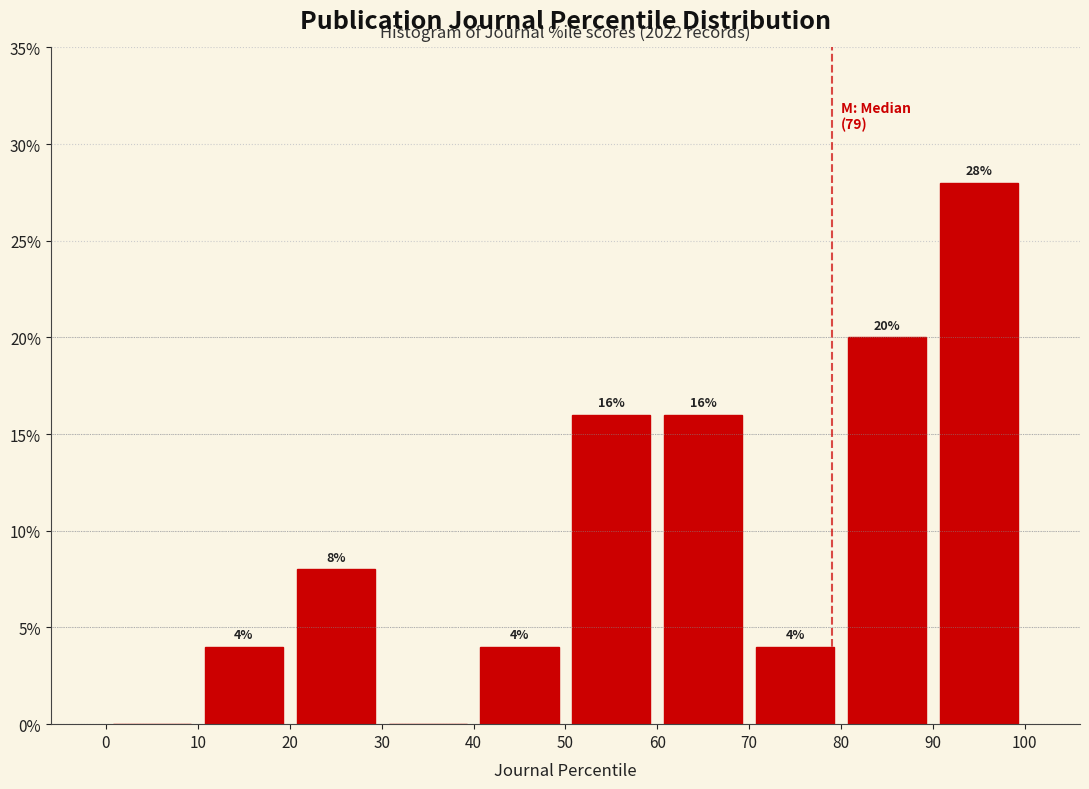

Over which range of the x-axis is the bar tallest?

90 to 100